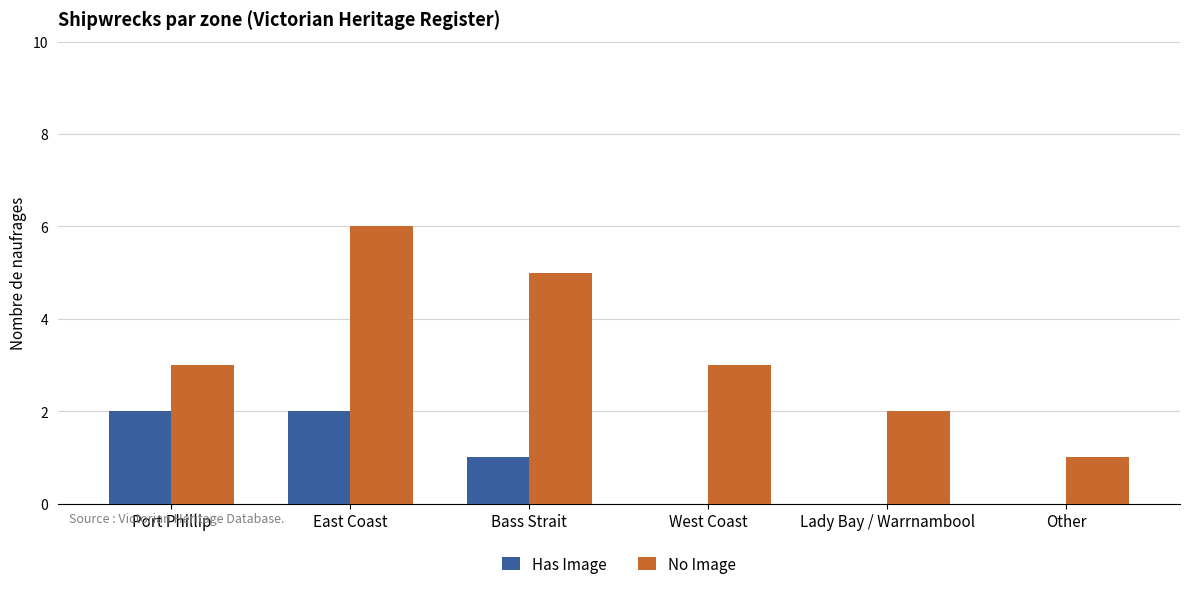

At which label does Has Image first exceed 1?

Port Phillip